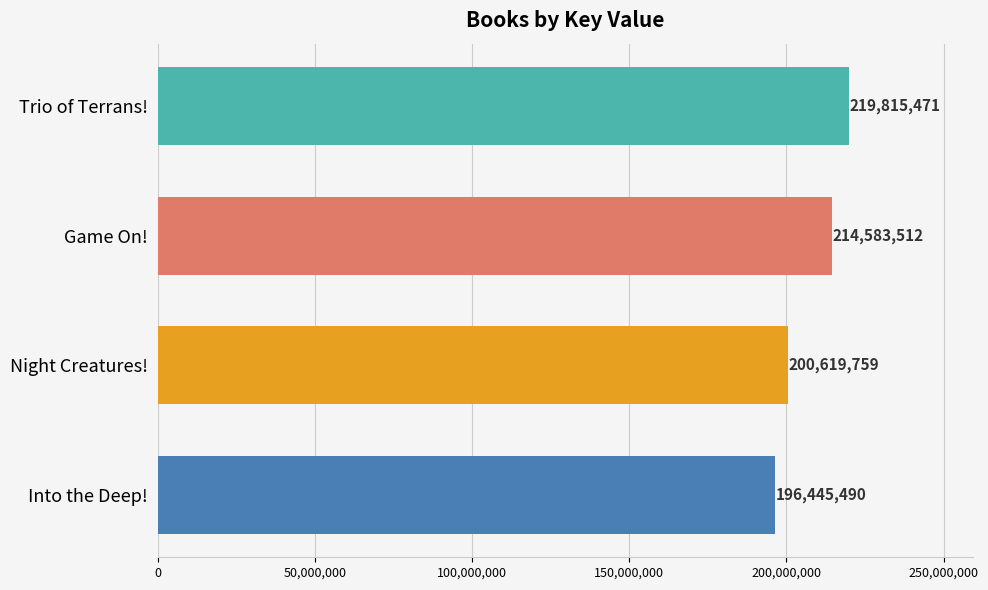

Is it true that the value at Into the Deep! is 98681116?

False